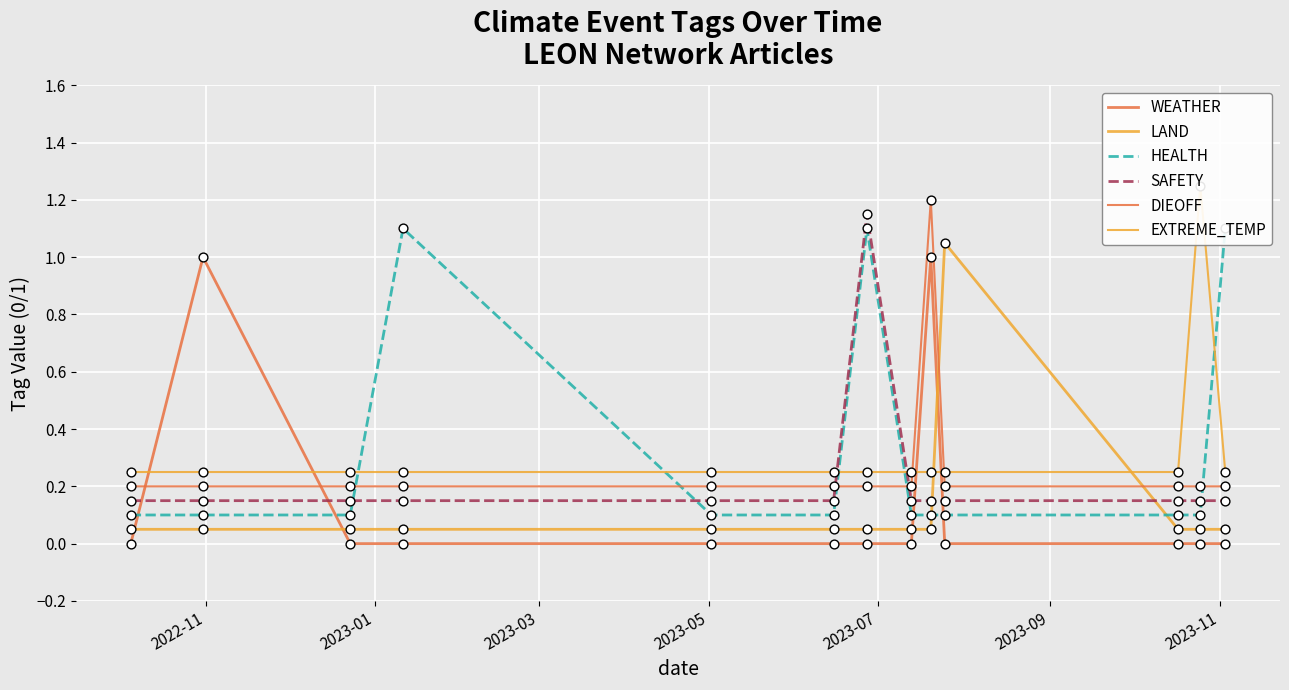

What are all the series names shown in the legend?

WEATHER, LAND, HEALTH, SAFETY, DIEOFF, EXTREME_TEMP